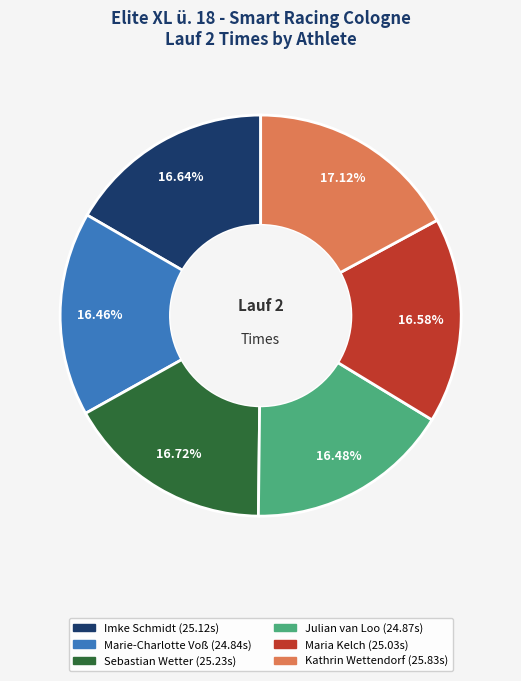

Combined, do Sebastian Wetter and Maria Kelch account for over 50%?

No